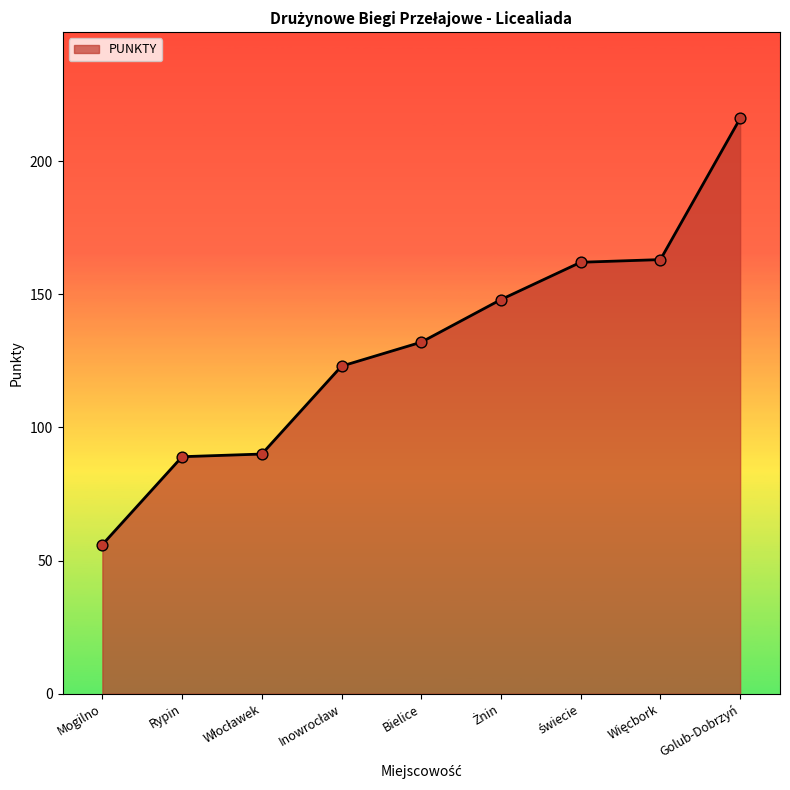

Between Bielice and Rypin, which is larger?

Bielice